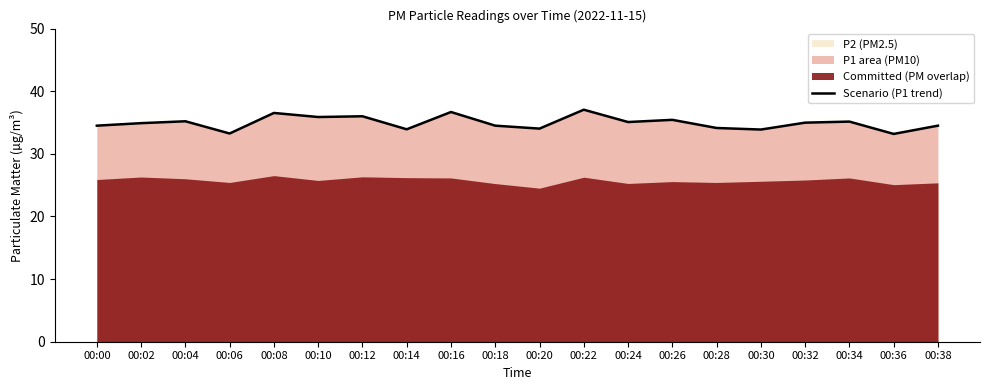

The chart shows a value of 47.5 at 00:04. True or false?

False